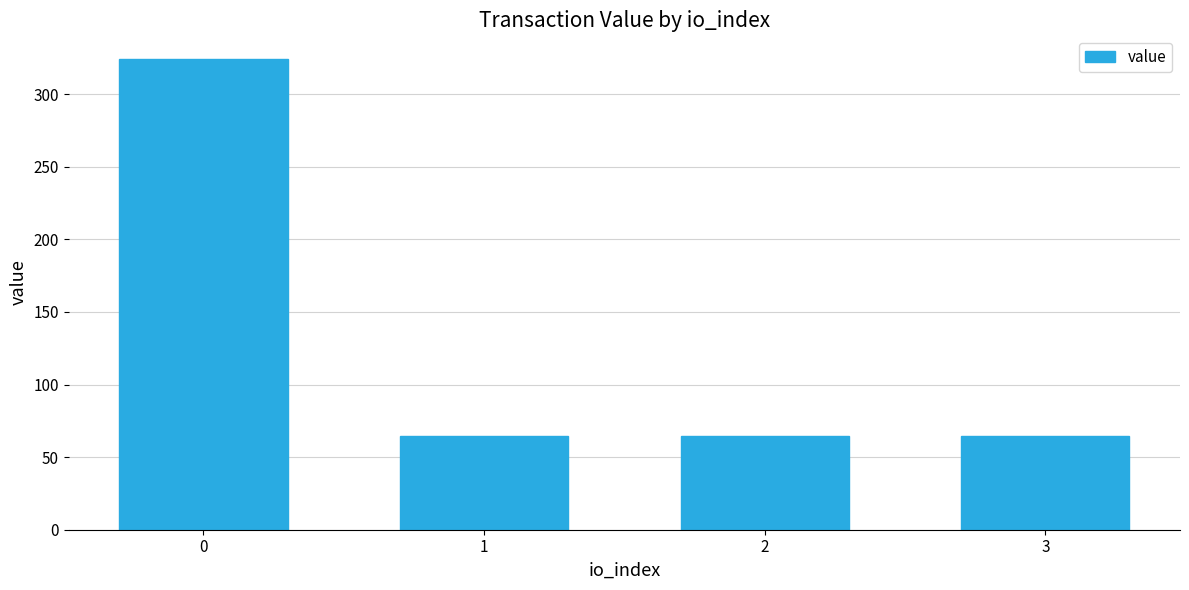

What is the value of the 4th bar from the left?

64.9